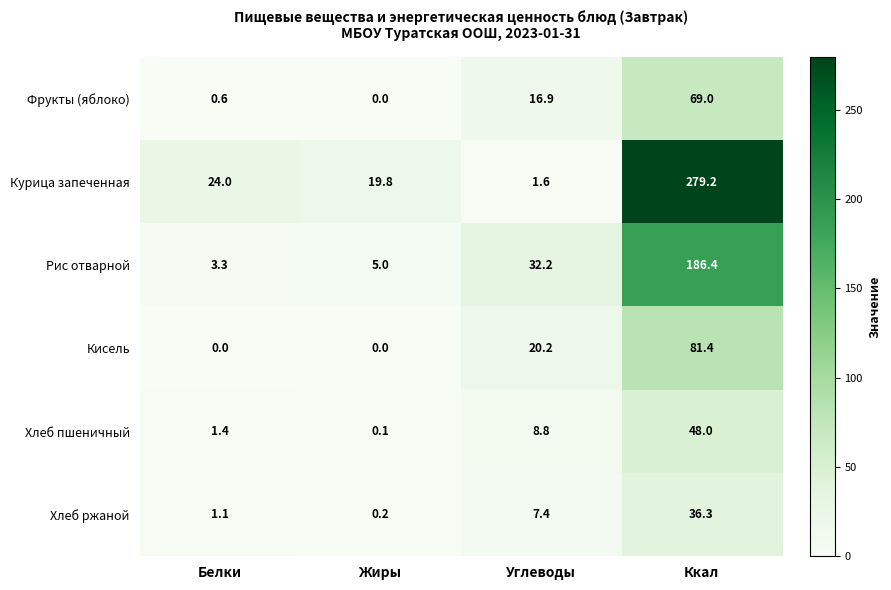

What is the greatest value displayed?

279.2